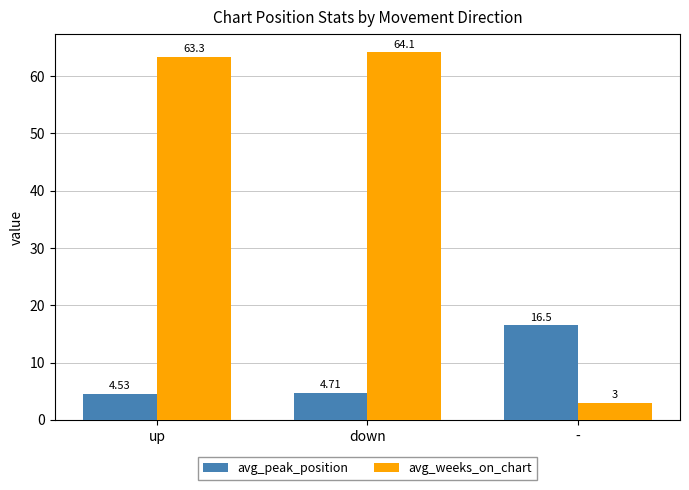

Which series has the largest range (max minus min)?

avg_weeks_on_chart